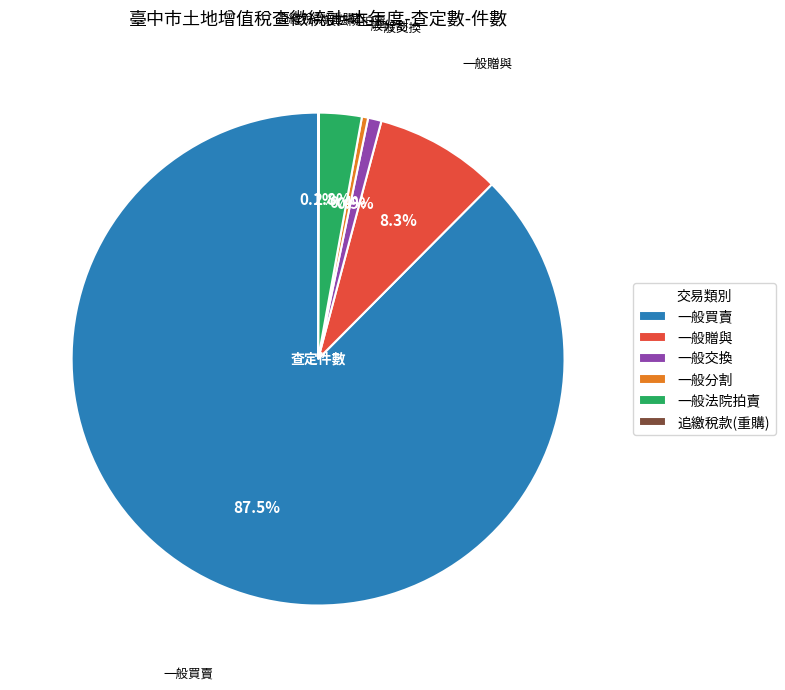

Between 一般法院拍賣 and 一般分割, which is larger?

一般法院拍賣